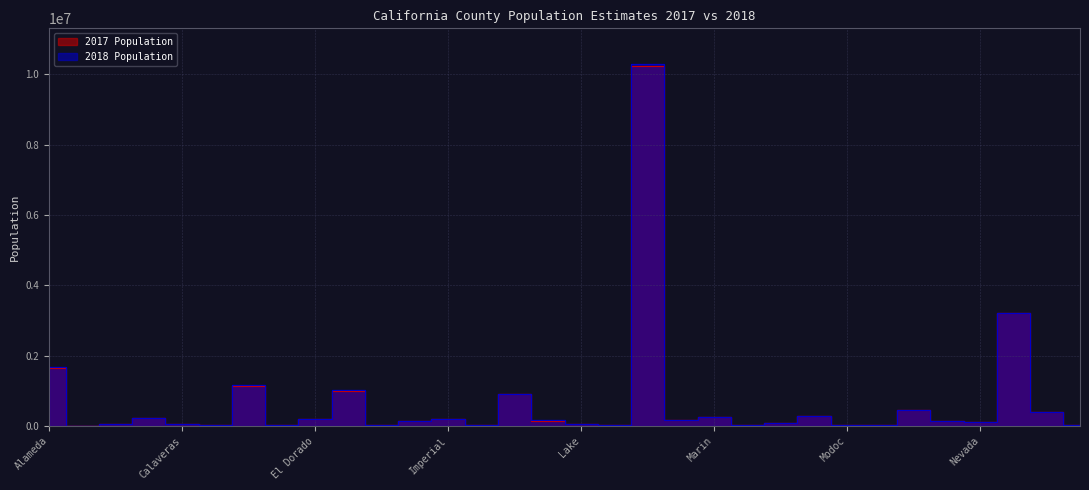

True or false: 2017 Population has more than 1 interior local peaks.

True